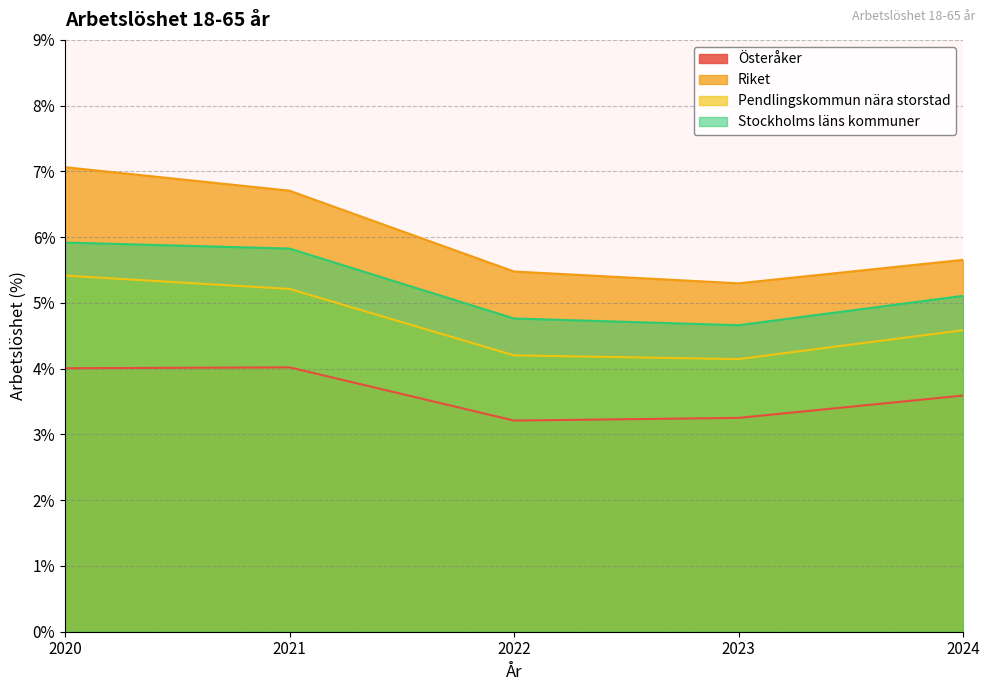

What is the sum of all Pendlingskommun nära storstad values?

23.6